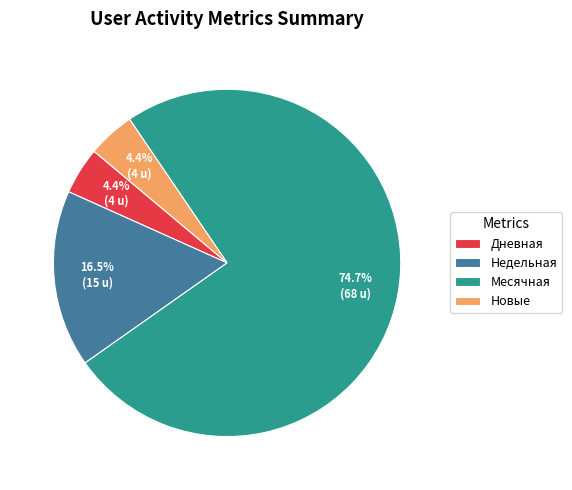

Which has a higher value, Месячная or Дневная?

Месячная